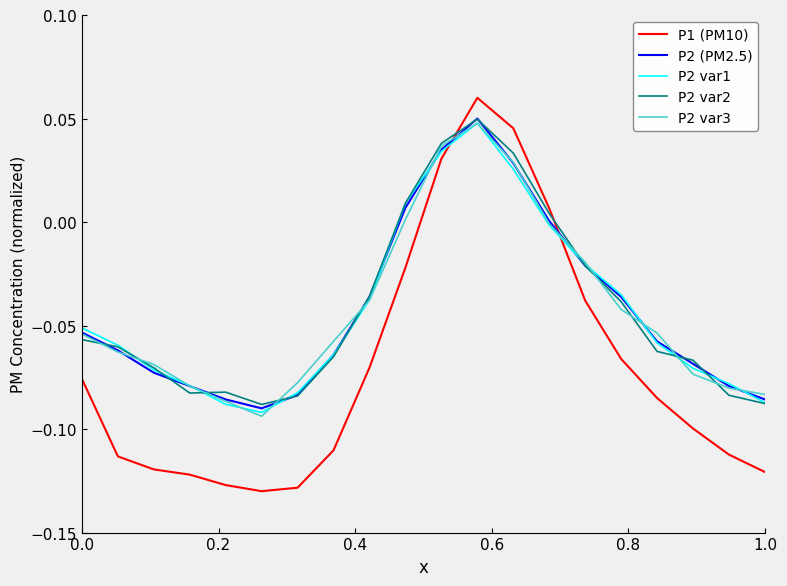

Where do P2 var1 and P2 var2 first cross each other?

0.2 and 0.4